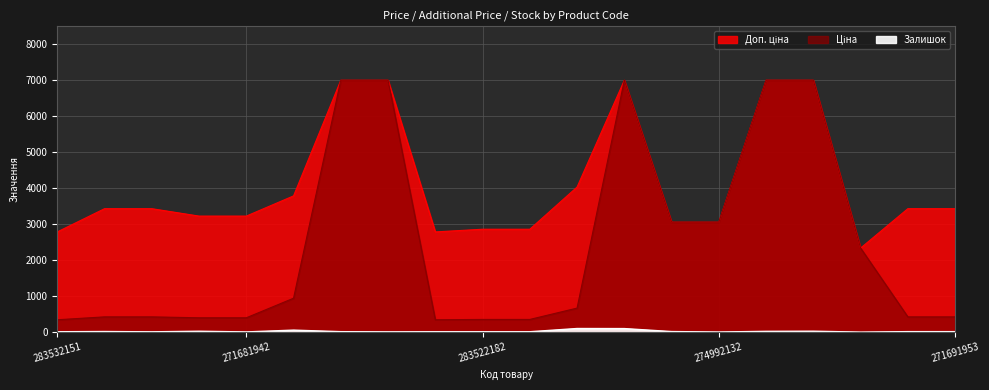

Which series has the widest spread of values?

Ціна